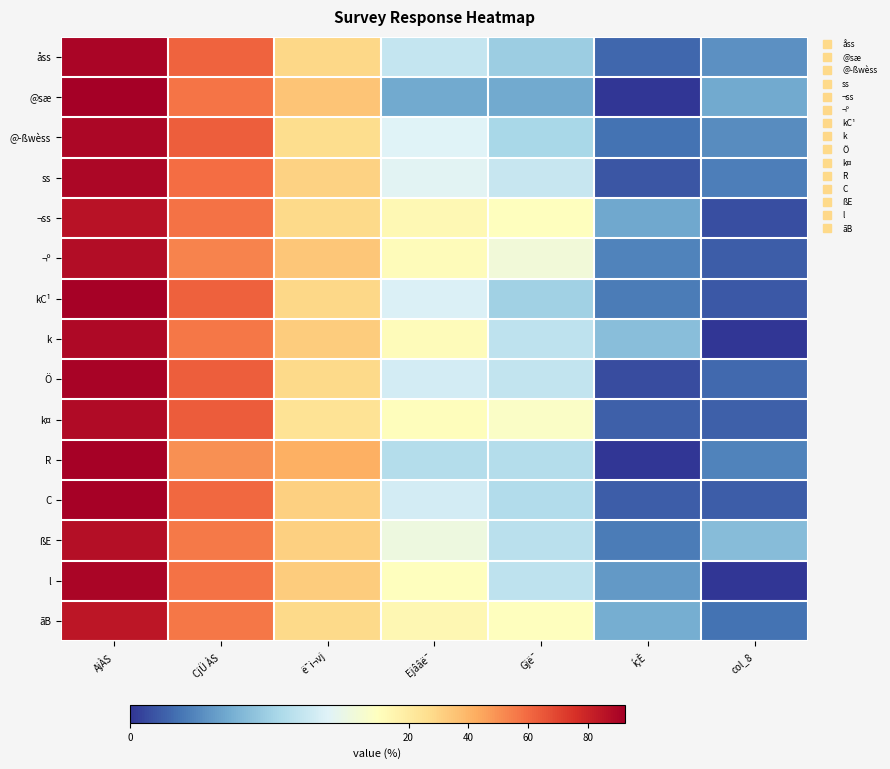

What is the total value across all series at ë¯i¬vj?

461.0